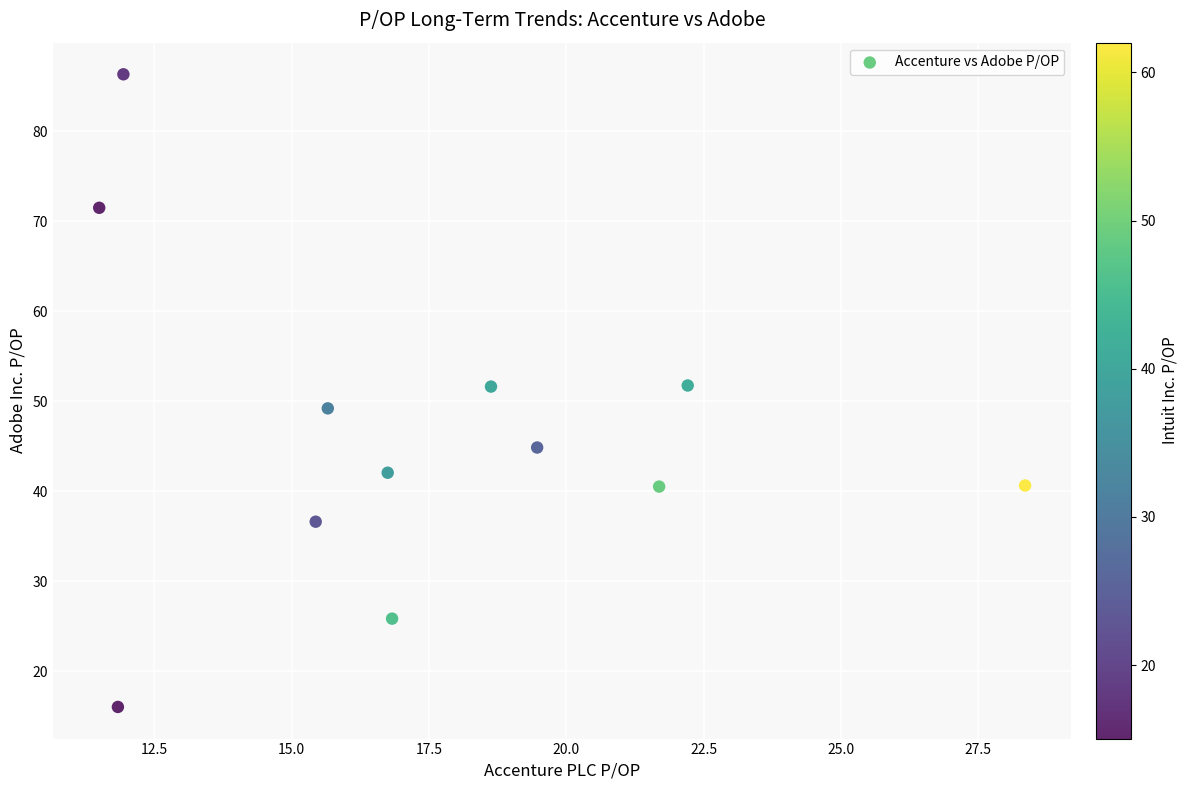

What is the range of Y values (max minus min)?

70.3